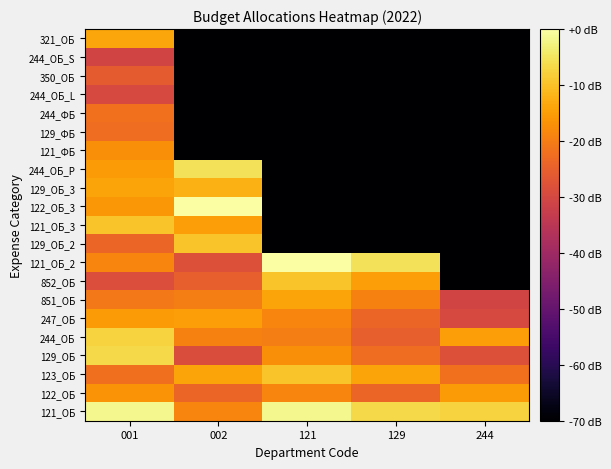

Reading right to left, transcribe all the data shown in this chart.

121_ОБ: 244=-7.5	129=-6.8	121=-1.6	002=-18.6	001=-1.6
122_ОБ: 244=-15.4	129=-23.8	121=-18.6	002=-23.8	001=-16.6
123_ОБ: 244=-21.9	129=-14.0	121=-9.6	002=-14.0	001=-22.2
129_ОБ: 244=-28.1	129=-22.4	121=-17.2	002=-29.0	001=-6.8
244_ОБ: 244=-15.0	129=-24.9	121=-19.7	002=-19.2	001=-7.5
247_ОБ: 244=-29.6	129=-23.8	121=-18.6	002=-15.0	001=-15.3
851_ОБ: 244=-30.7	129=-19.2	121=-14.0	002=-19.7	001=-20.6
852_ОБ: 244=-110.7	129=-14.9	121=-9.7	002=-24.9	001=-28.5
121_ОБ_2: 244=-110.7	129=-5.2	121=0.0	002=-28.1	001=-18.6
129_ОБ_2: 244=-110.7	129=-110.7	121=-110.7	002=-9.7	001=-23.8
121_ОБ_3: 244=-110.7	129=-110.7	121=-110.7	002=-14.9	001=-9.6
122_ОБ_3: 244=-110.7	129=-110.7	121=-110.7	002=0.0	001=-16.1
129_ОБ_3: 244=-110.7	129=-110.7	121=-110.7	002=-12.5	001=-14.0
244_ОБ_P: 244=-110.7	129=-110.7	121=-110.7	002=-5.2	001=-15.4
121_ФБ: 244=-110.7	129=-110.7	121=-110.7	002=-110.7	001=-17.2
129_ФБ: 244=-110.7	129=-110.7	121=-110.7	002=-110.7	001=-22.4
244_ФБ: 244=-110.7	129=-110.7	121=-110.7	002=-110.7	001=-21.9
244_ОБ_L: 244=-110.7	129=-110.7	121=-110.7	002=-110.7	001=-29.6
350_ОБ: 244=-110.7	129=-110.7	121=-110.7	002=-110.7	001=-25.9
244_ОБ_S: 244=-110.7	129=-110.7	121=-110.7	002=-110.7	001=-30.7
321_ОБ: 244=-110.7	129=-110.7	121=-110.7	002=-110.7	001=-13.8